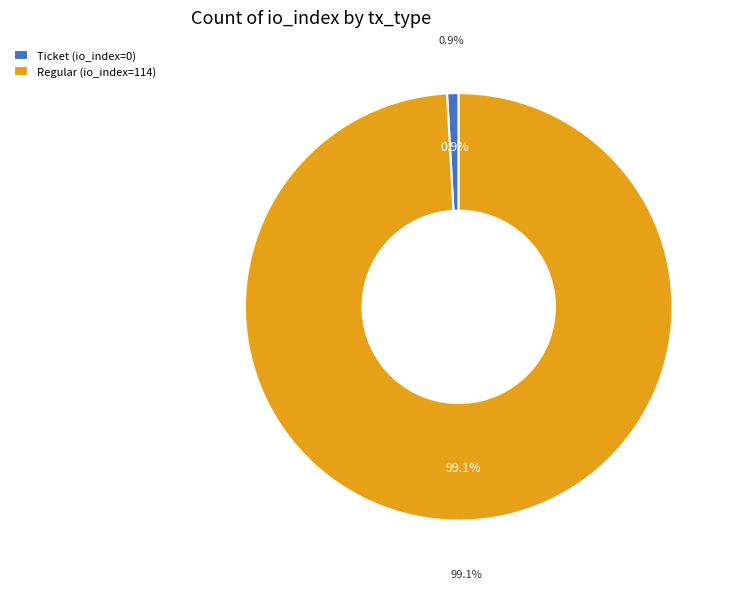

Which slice represents more than half of the pie?

Regular (io_index=114)